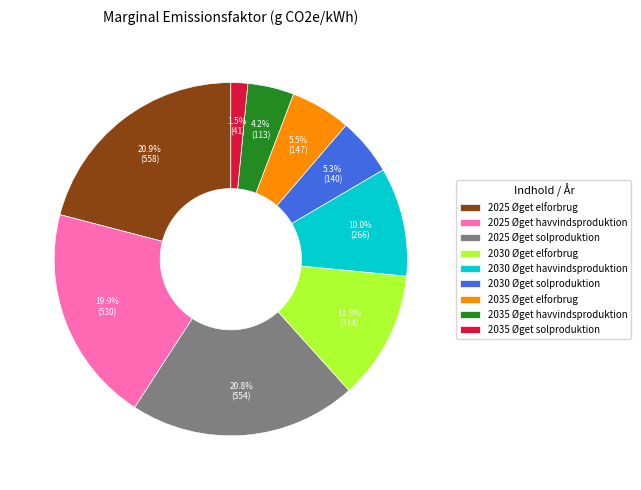

The 2030 Øget havvindsproduktion slice represents 10% of the pie. True or false?

True